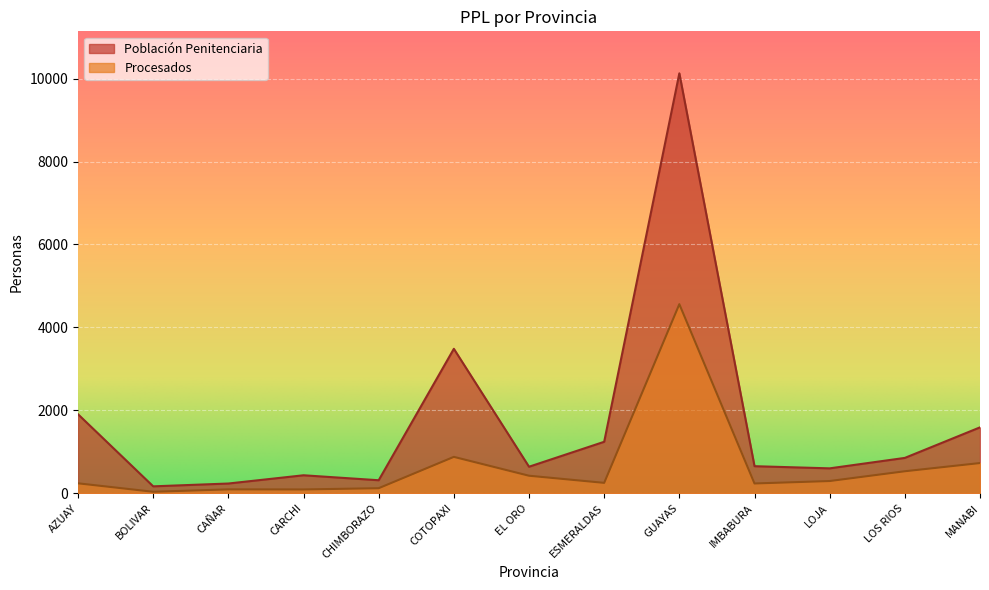

Where is Población Penitenciaria nearest to the value 5147?

COTOPAXI